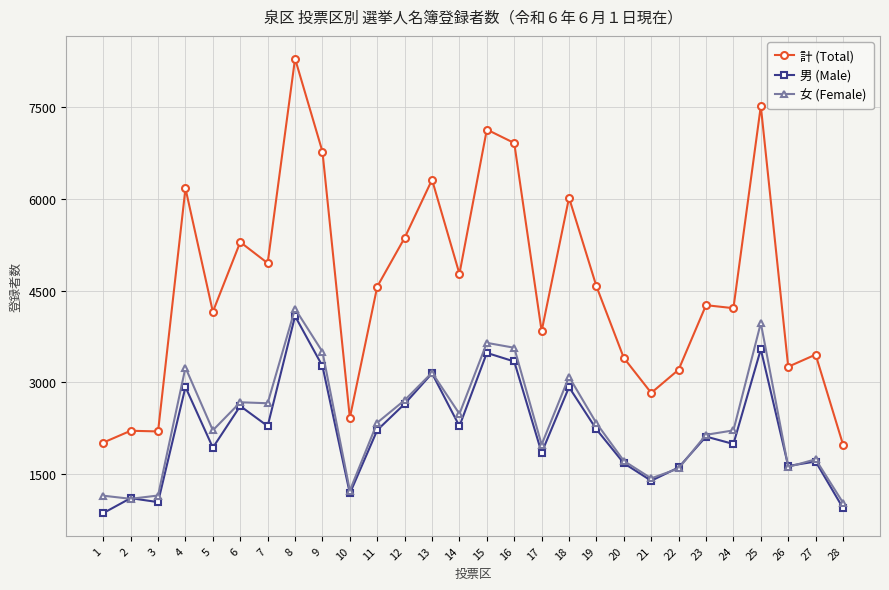

Count the number of data series in this chart.

3